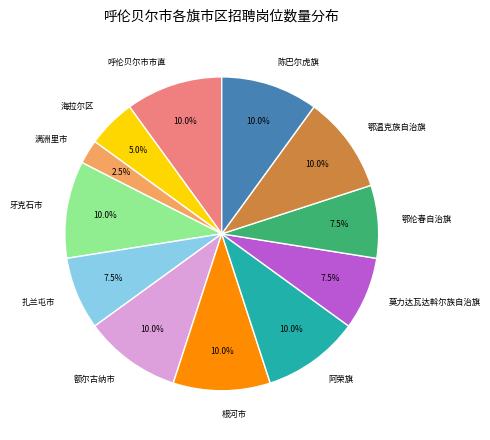

Is it true that 鄂温克族自治旗 is 10% of the pie?

True